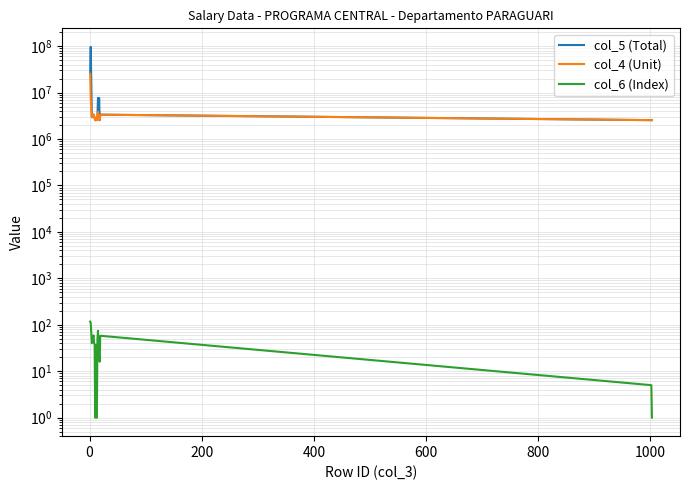

True or false: col_5 (Total) has more than 1 points higher than both neighbors.

True